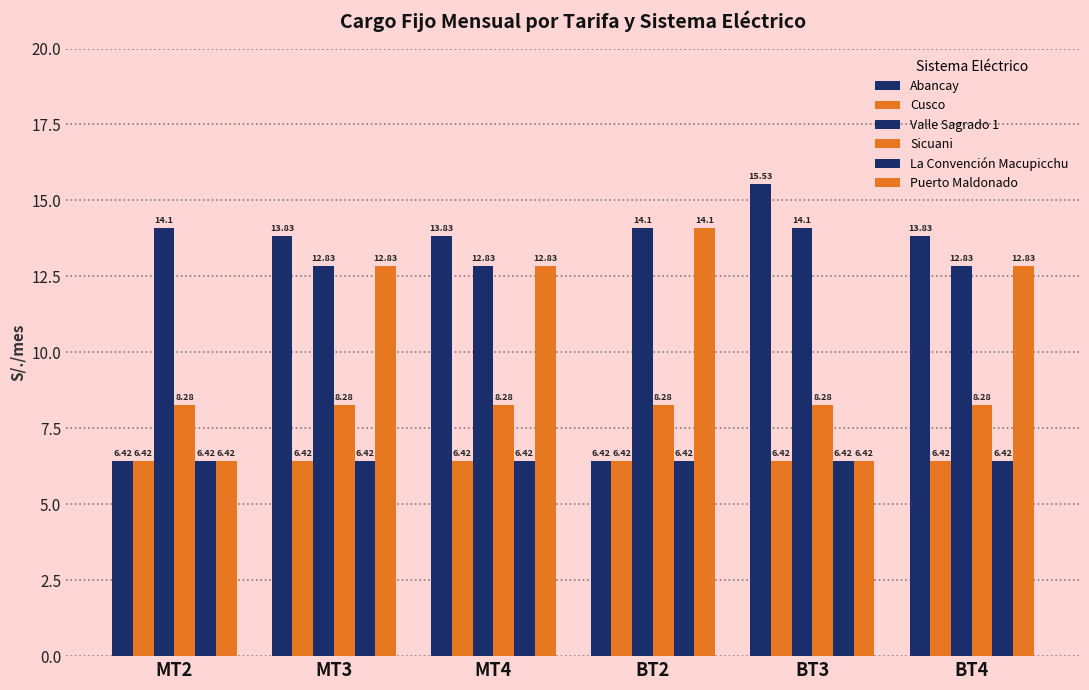

At how many categories does at least one series exceed 6?

6